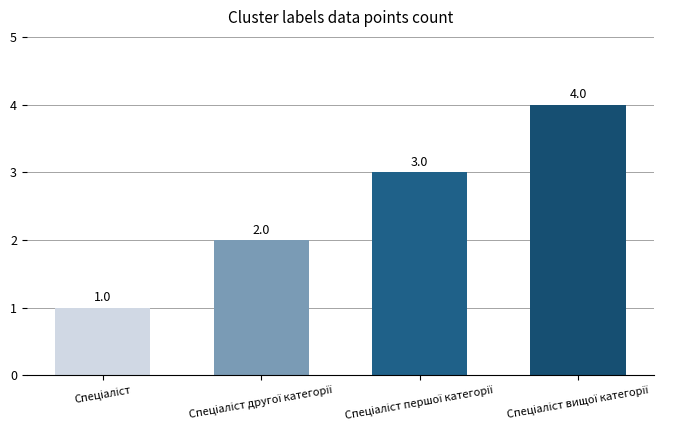

Reading left to right, what are all the values shown in this chart?

1	2	3	4